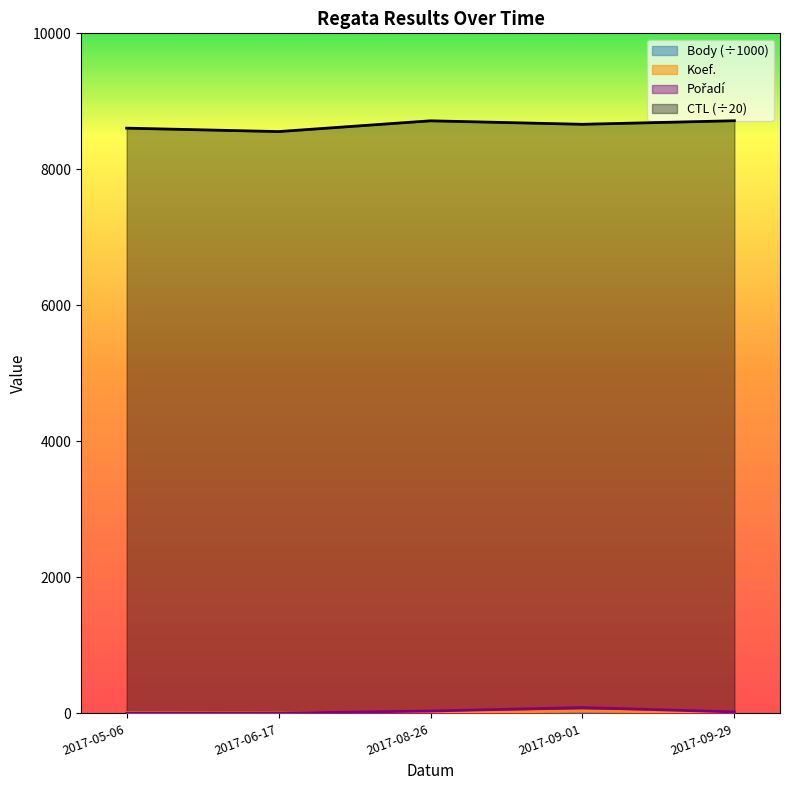

What is the minimum value for Body?

1.5